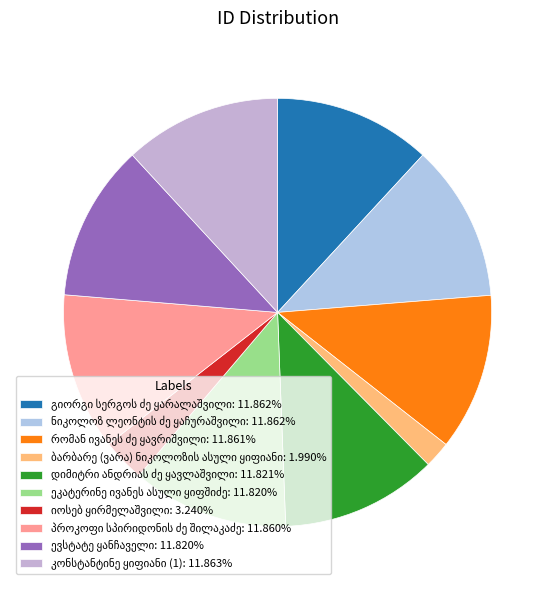

Count the number of slices in the pie.

10